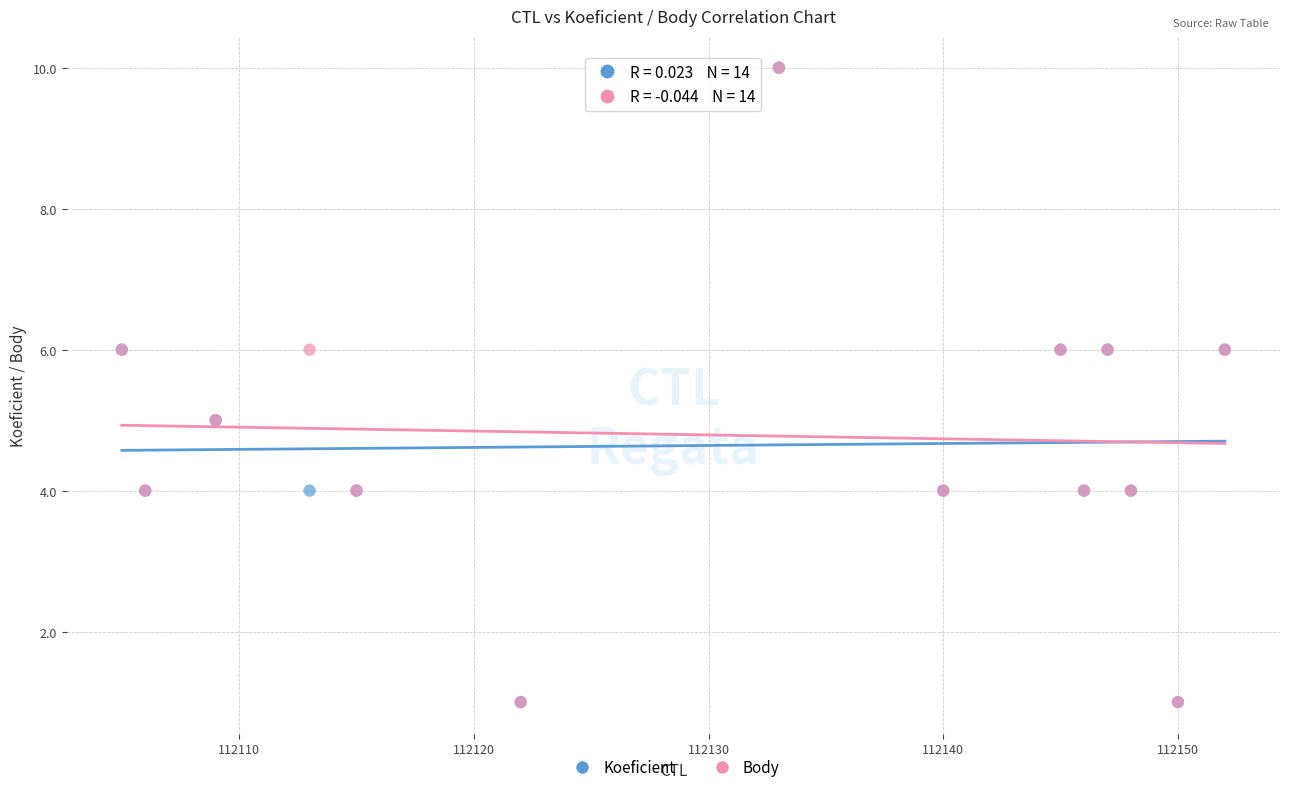

What are all the series names shown in the legend?

Koeficient, Body